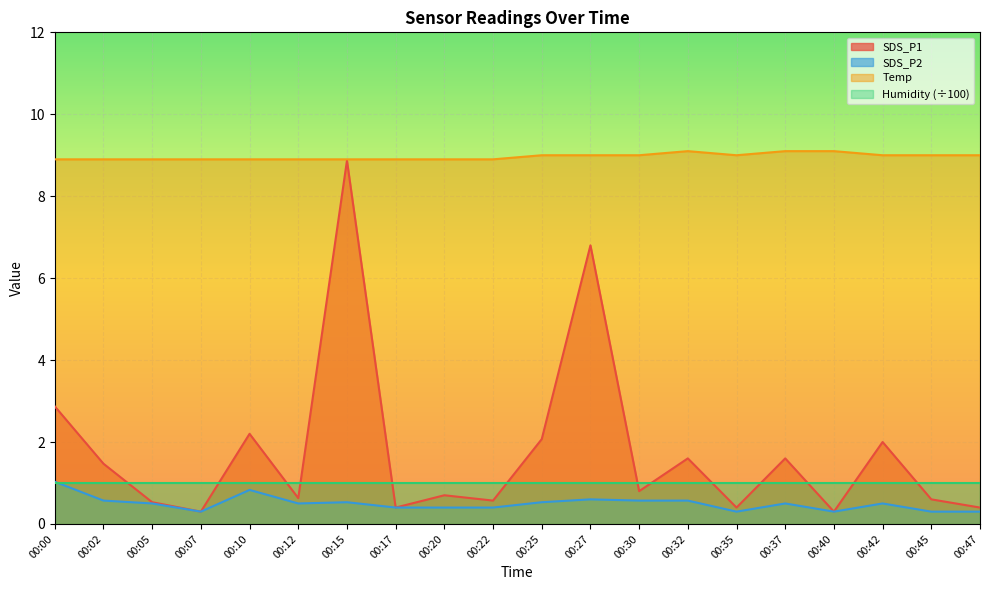

True or false: SDS_P2 and SDS_P1 intersect in this chart.

False